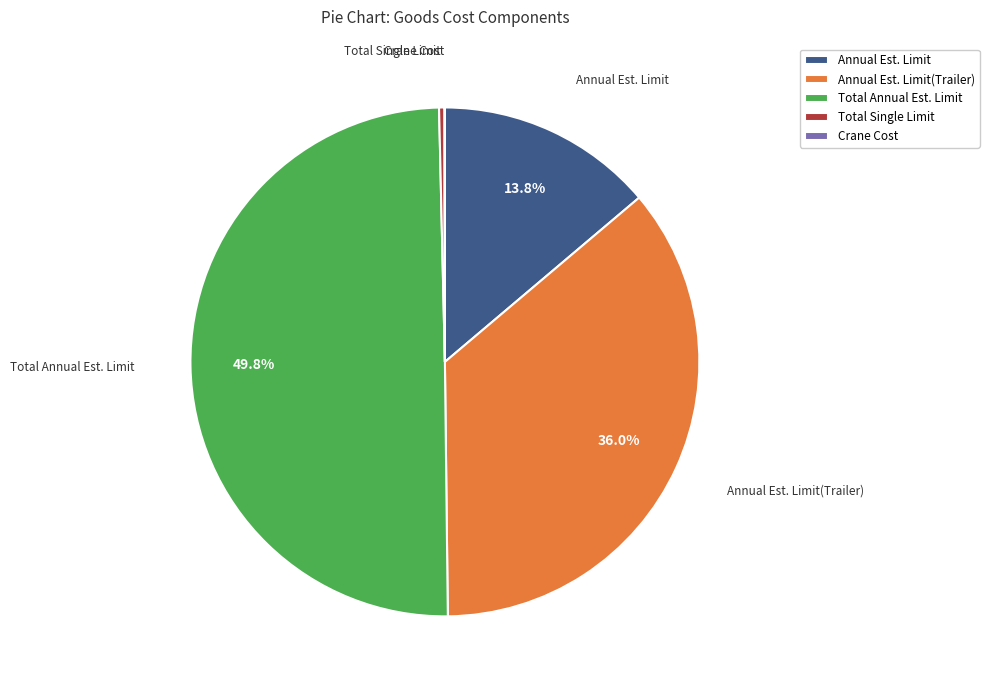

Does Annual Est. Limit(Trailer) represent more than half of the total?

No